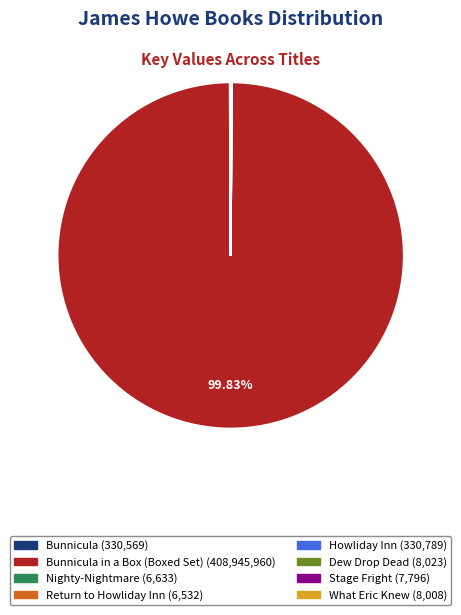

Does any single category account for the majority?

Yes